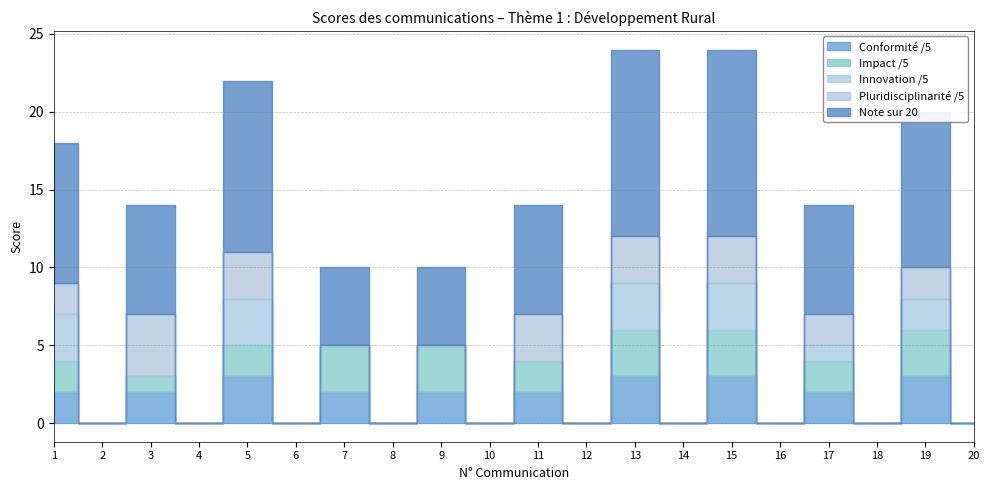

At which label does Impact /5 first exceed 1?

1